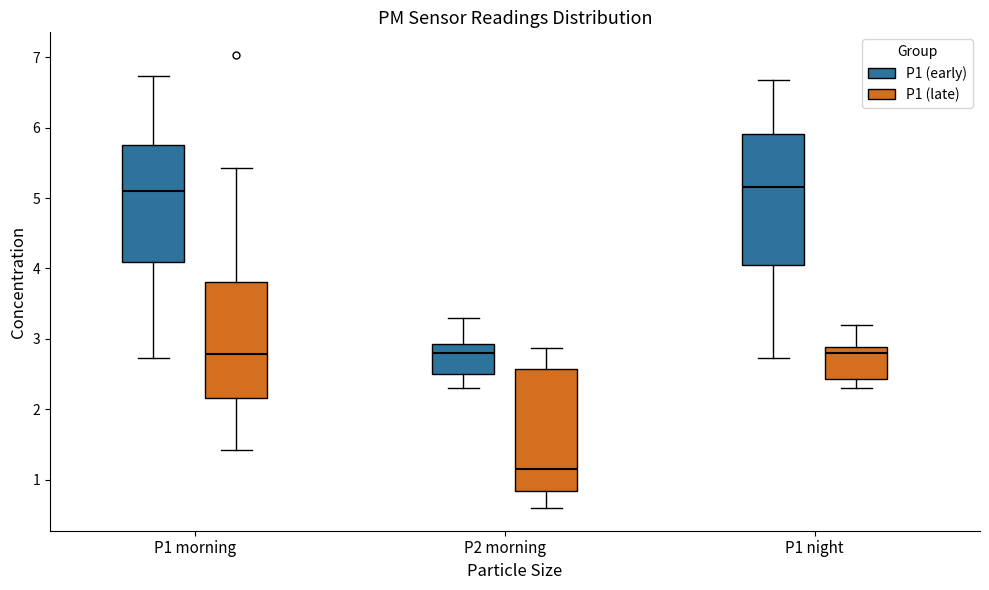

Where does the lower whisker of the box for P2 morning (P1 (late)) end on the y-axis? The values are not printed on the chart, so give them approximately, as read against the axis.

0.6